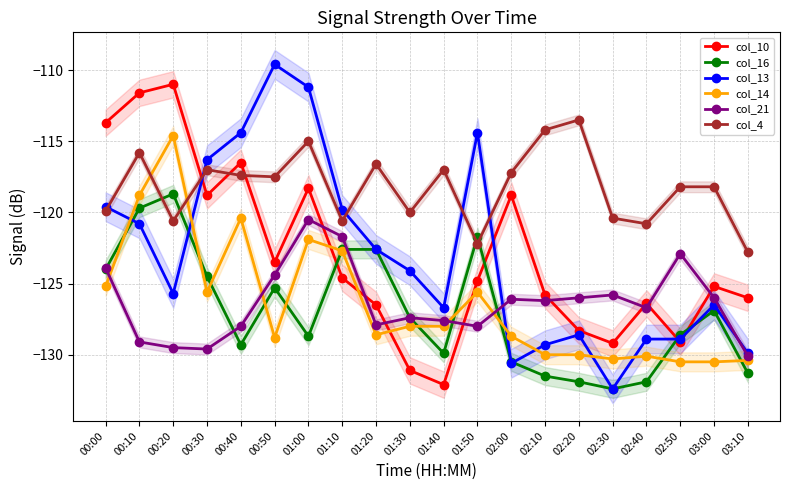

True or false: col_21 and col_4 intersect in this chart.

False